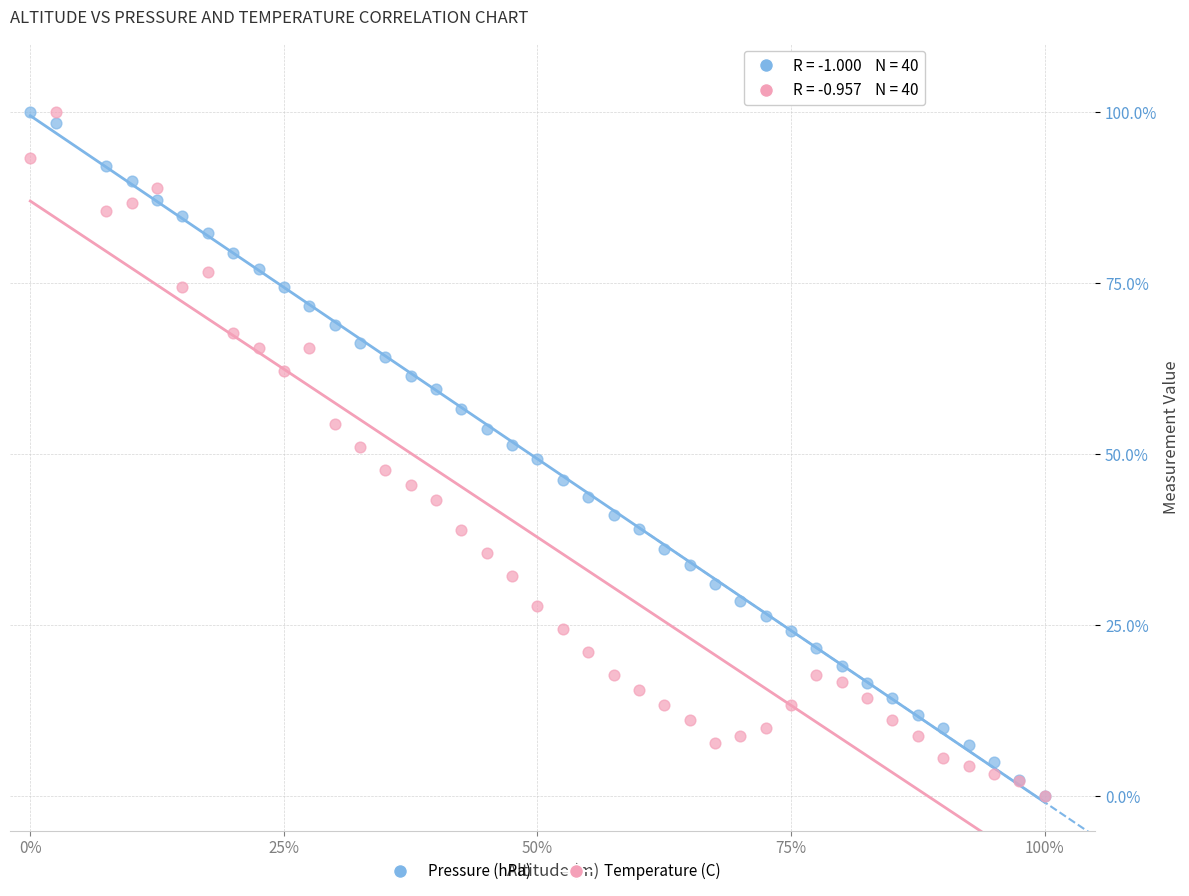

What are all the series names shown in the legend?

Pressure (hPa), Temperature (C)